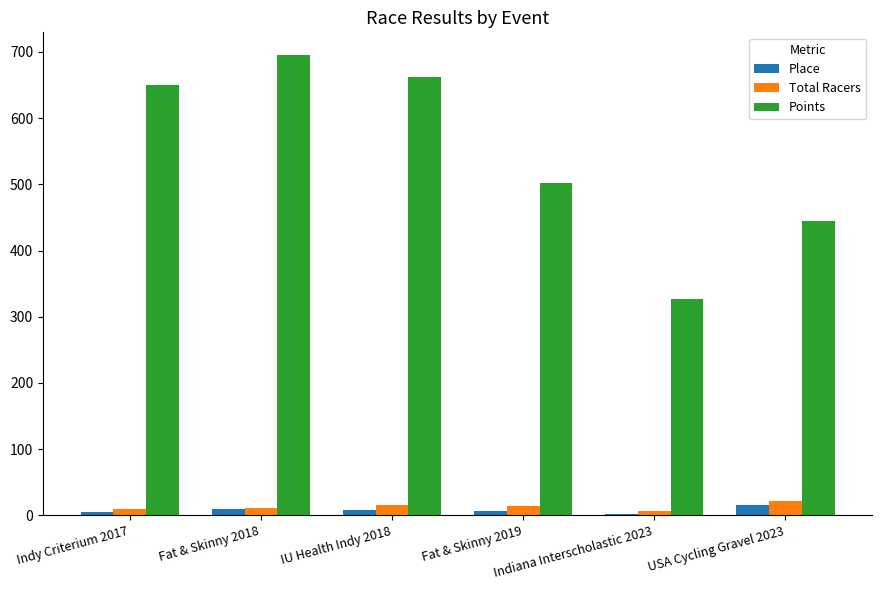

Which series changed the most between Fat & Skinny 2018 and Fat & Skinny 2019?

Points